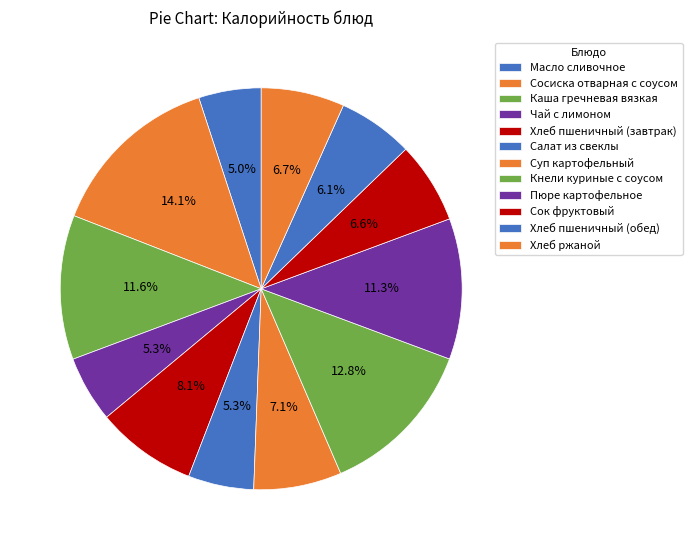

How many segments does this pie chart have?

12